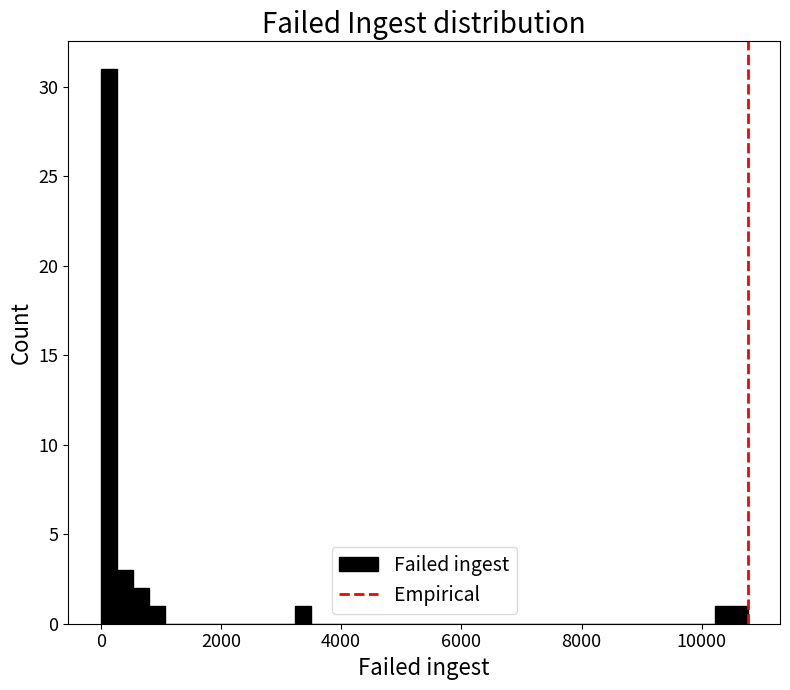

Read against the x-axis, roughly where is the centre of the tallest bar?

200